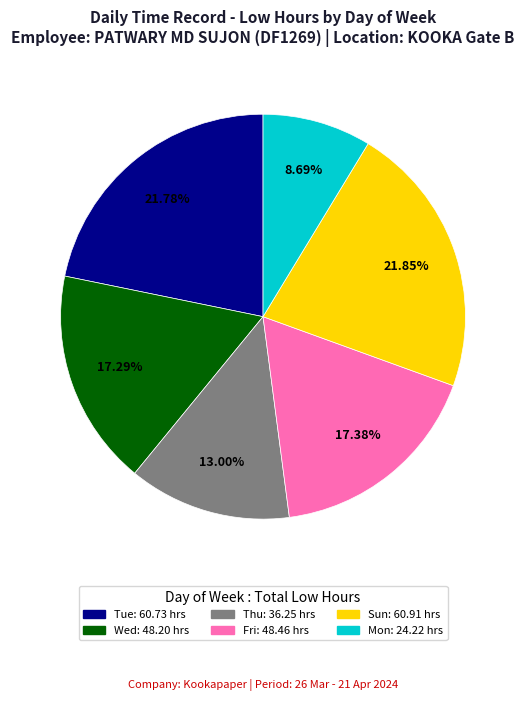

Does any single category account for the majority?

No